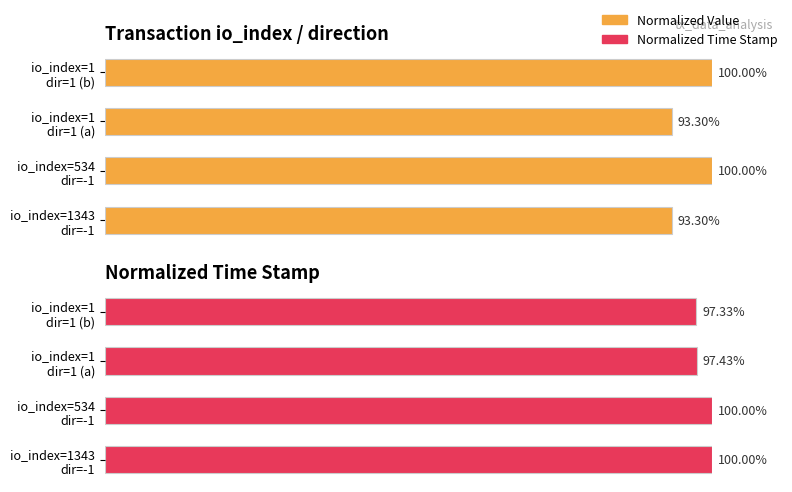

What is the value of the Normalized Time Stamp bar at the 2nd from the left?

100.0